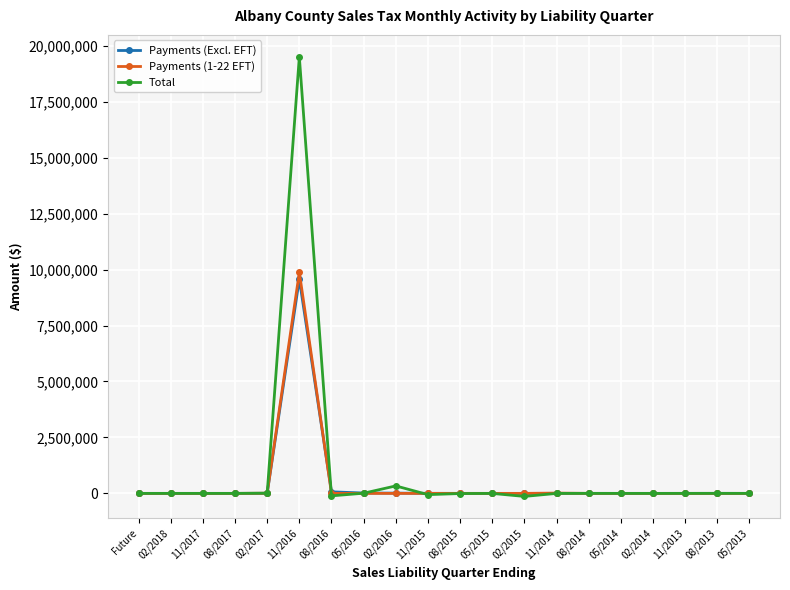

True or false: Payments (1-22 EFT) has a value of 5473611.5 at 02/2014.

False